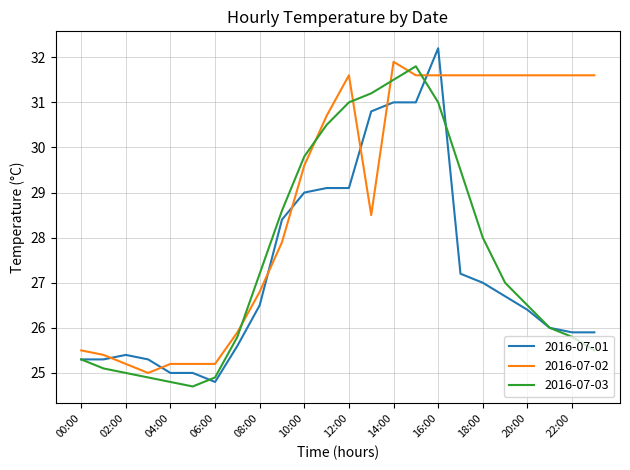

Which series has the largest total across all categories?

2016-07-02